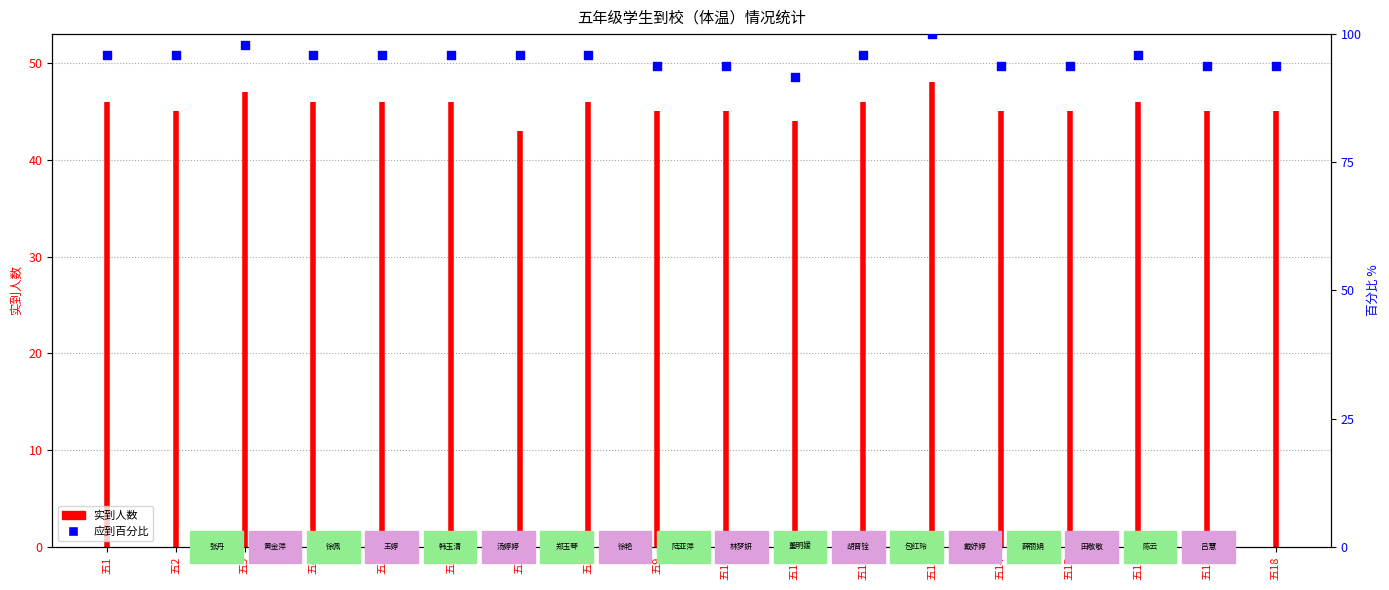

What is the ratio of the value at 五18 to the value at 五8?

1.0